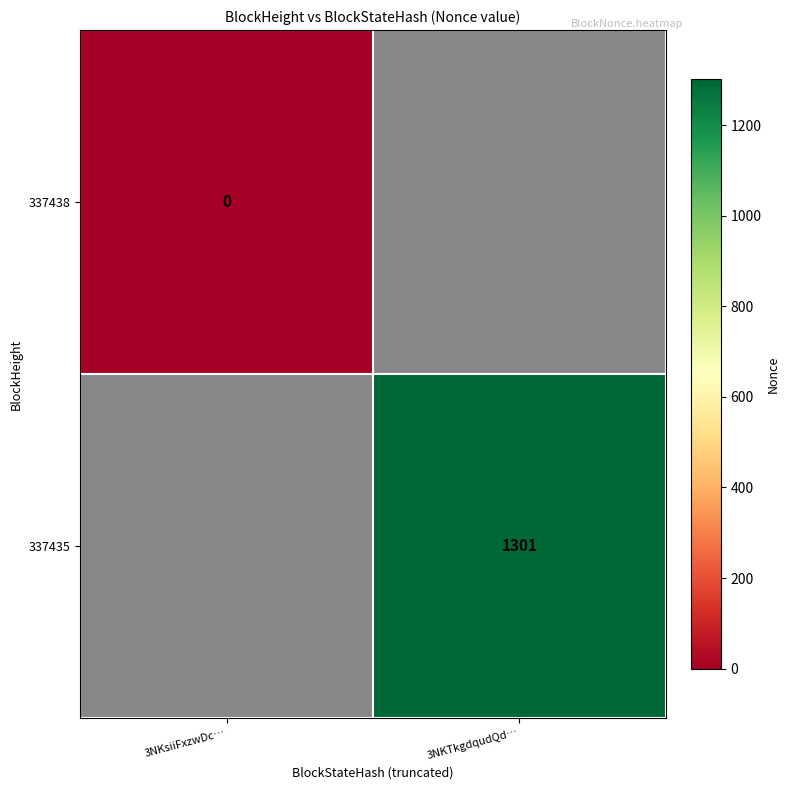

Which has a higher value, 3NKsiiFxzwDc… or 3NKTkgdqudQd…?

3NKTkgdqudQd…